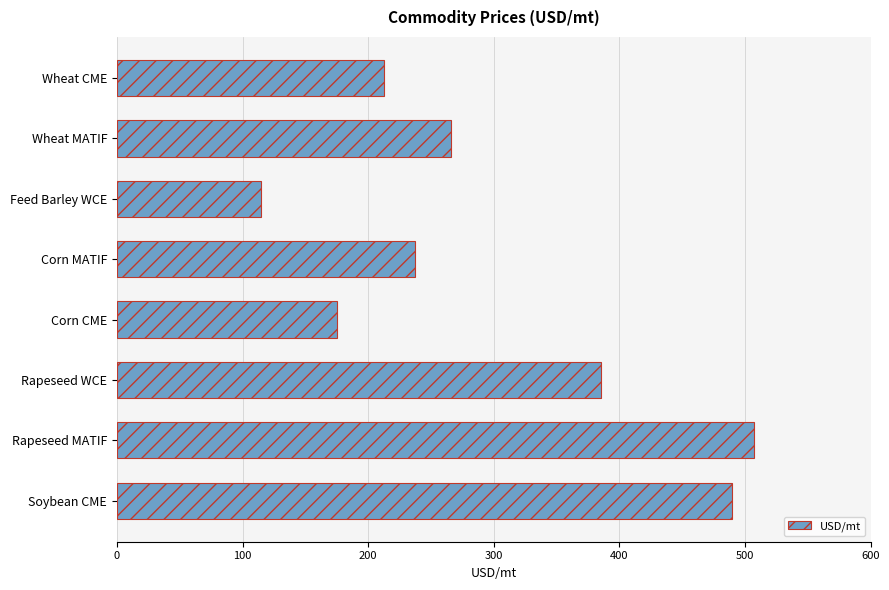

Reading bottom to top, transcribe all the data shown in this chart.

489.2	507.2	385.6	174.9	237.6	114.6	265.5	212.2